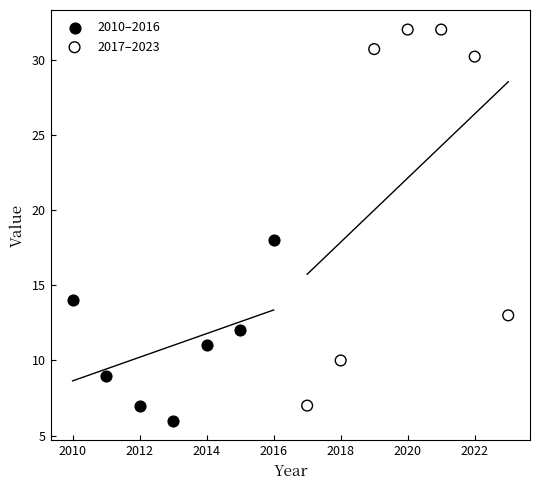

Which series reaches the maximum Y coordinate?

2017–2023